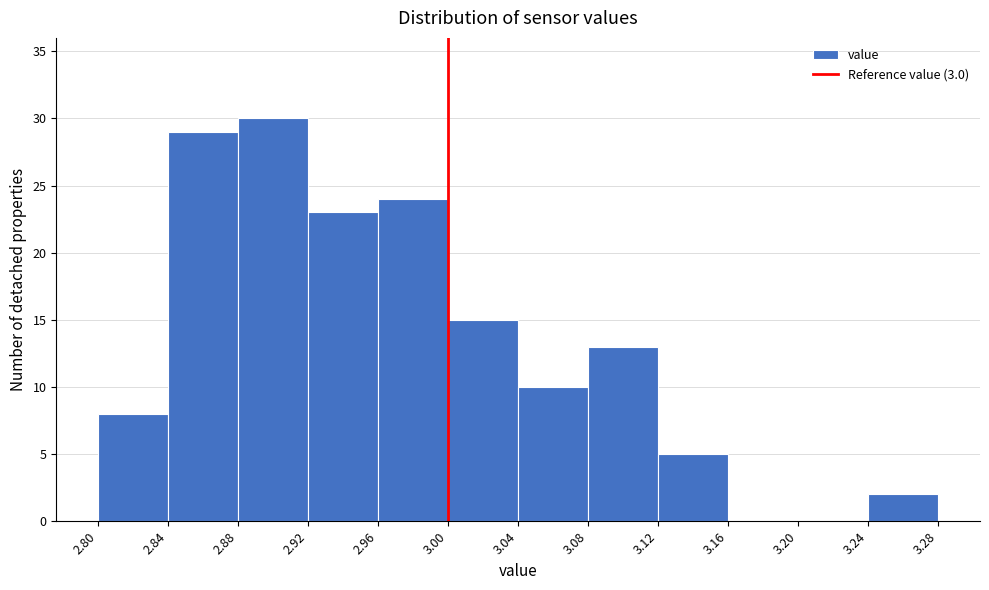

What is the height of the bar covering 2.92 to 2.96 on the x-axis? The values are not printed on the chart, so give them approximately, as read against the axis.

23